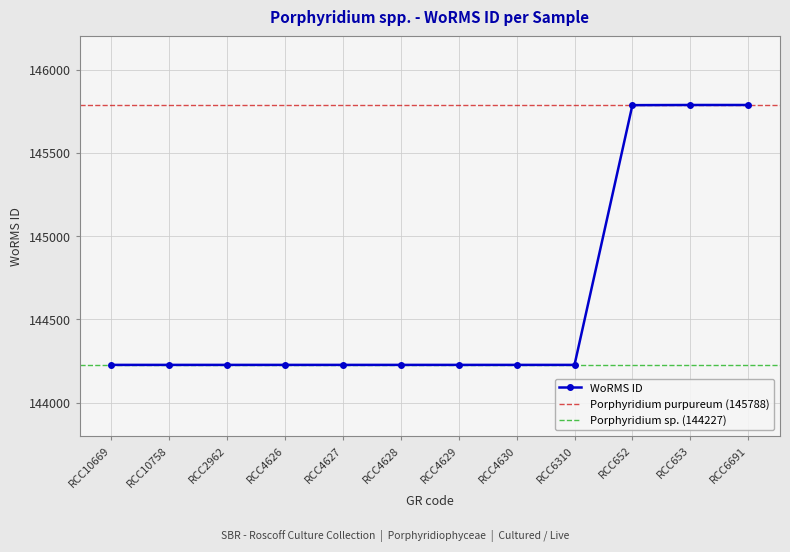

What is the label of the 10th point from the left?

RCC652